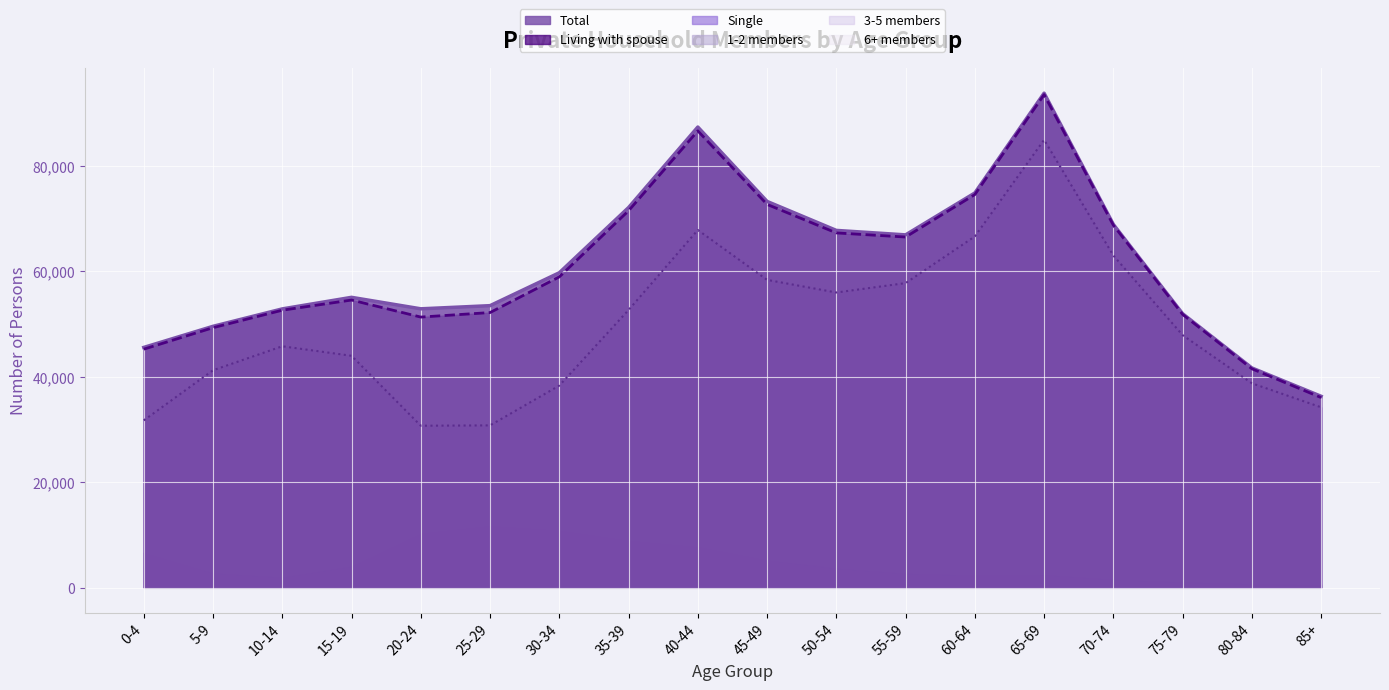

Which series has the largest total across all categories?

Total